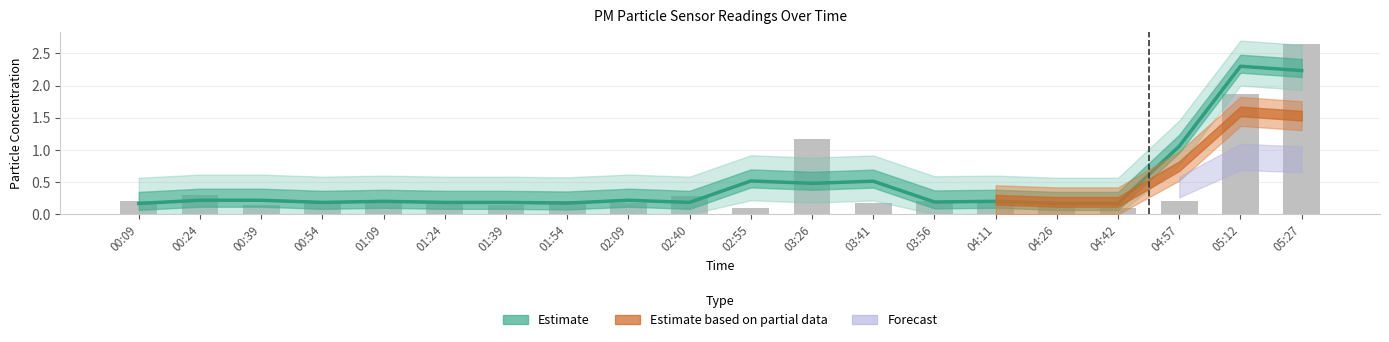

List the labels in order of value, largest first.

05:27, 05:12, 03:26, 00:24, 02:40, 00:09, 00:54, 01:09, 01:24, 01:54, 03:56, 04:11, 04:26, 04:57, 02:09, 03:41, 00:39, 01:39, 02:55, 04:42